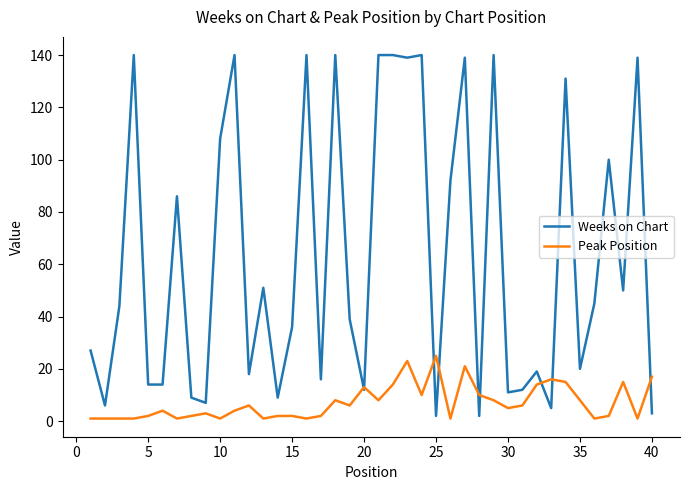

Rank the series by their maximum value, from highest to lowest.

Weeks on Chart, Peak Position